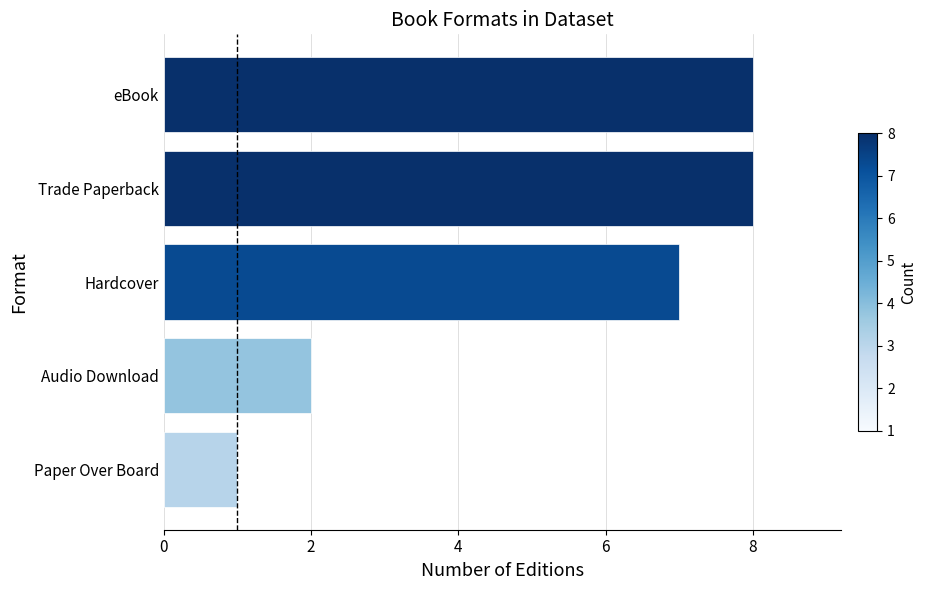

Read the value at Trade Paperback.

8